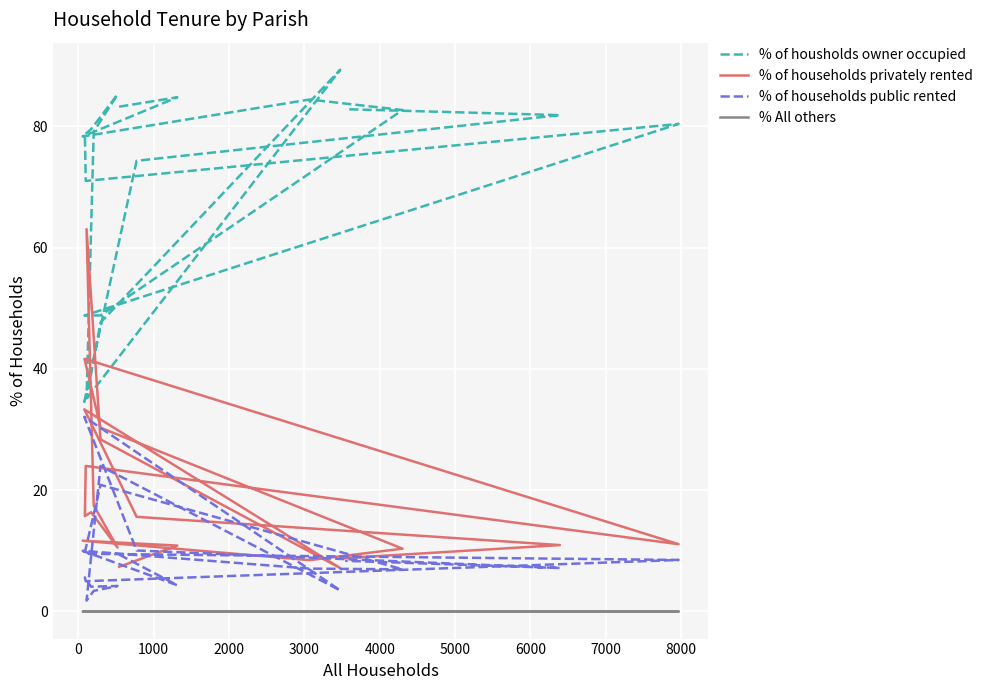

At how many categories does at least one series exceed 46?

19